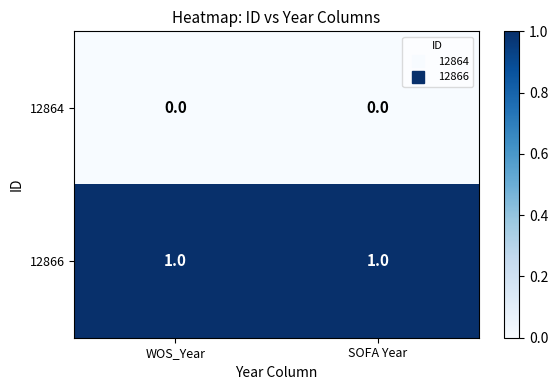

Which series has the largest total across all categories?

12866